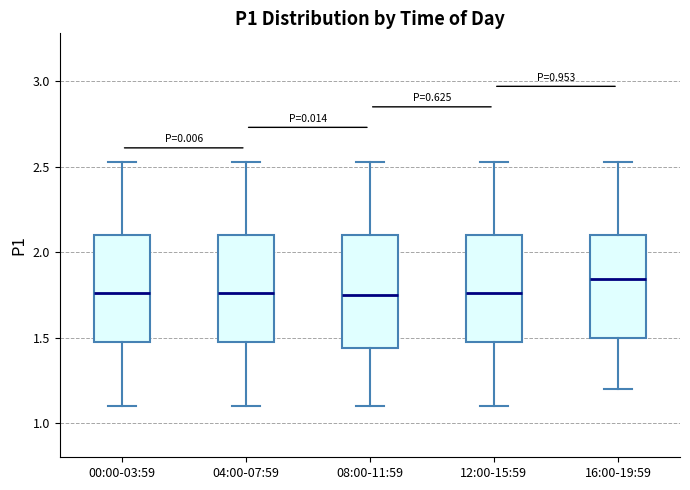

Where does the median line of the box for 08:00-11:59 sit on the y-axis? The values are not printed on the chart, so give them approximately, as read against the axis.

1.75